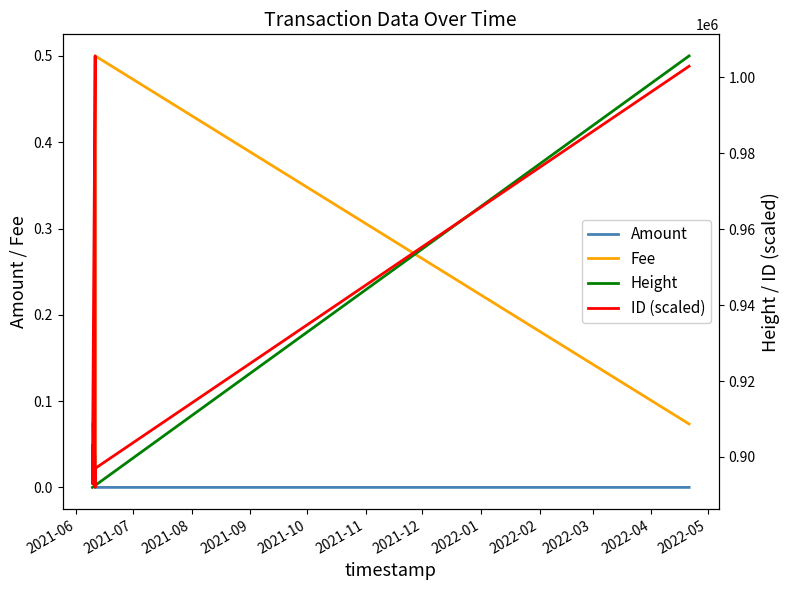

What are all the series names shown in the legend?

Amount, Fee, Height, ID (scaled)